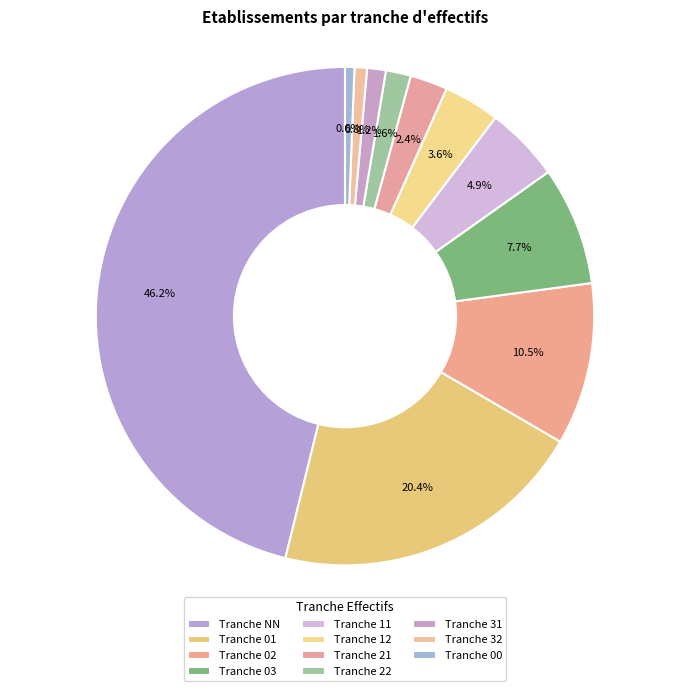

How many slices are in this pie chart?

11